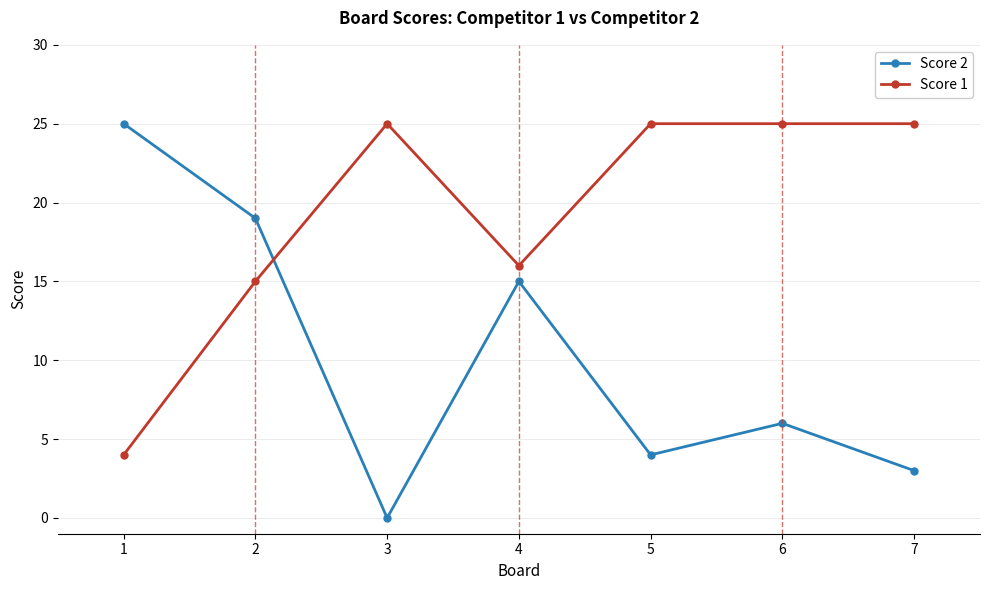

Rank the categories by Score 2 value from highest to lowest.

1, 2, 4, 6, 5, 7, 3